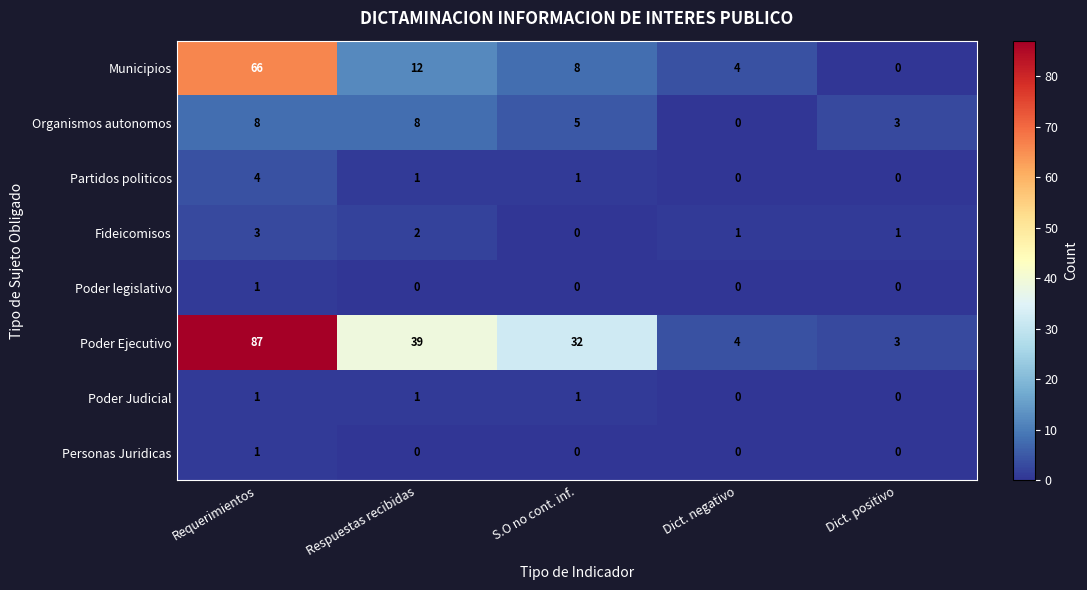

What is the maximum value shown in the chart?

87